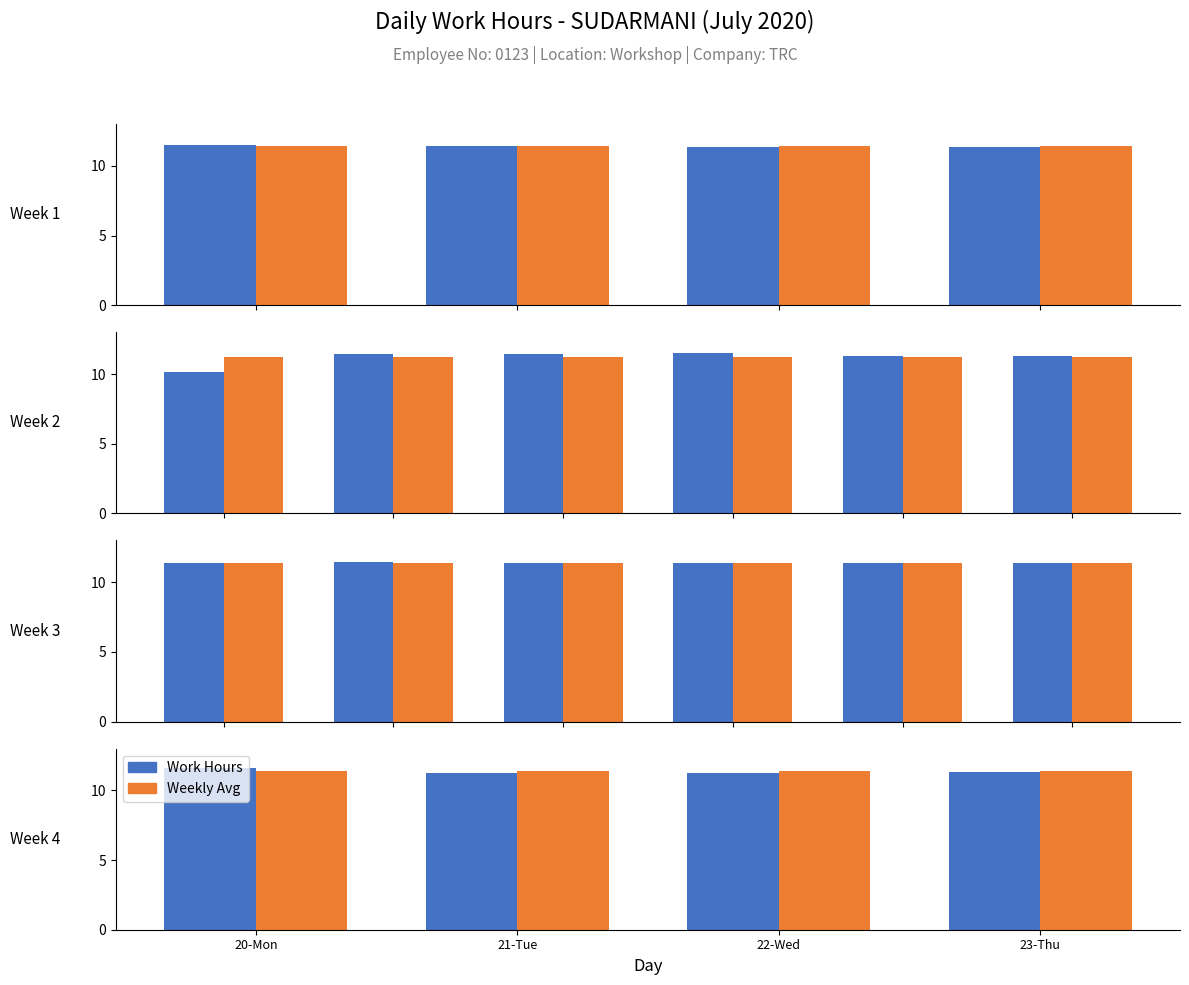

Which category has the highest value across all series?

20-Mon